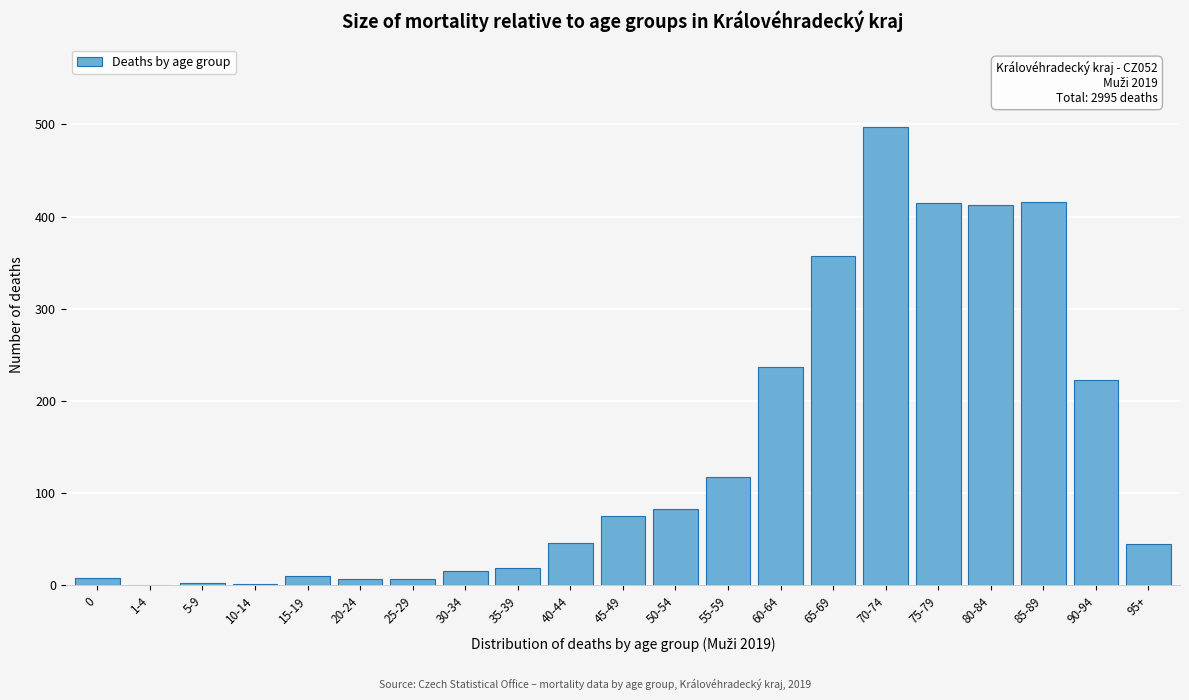

What is the sum of all values?

2995